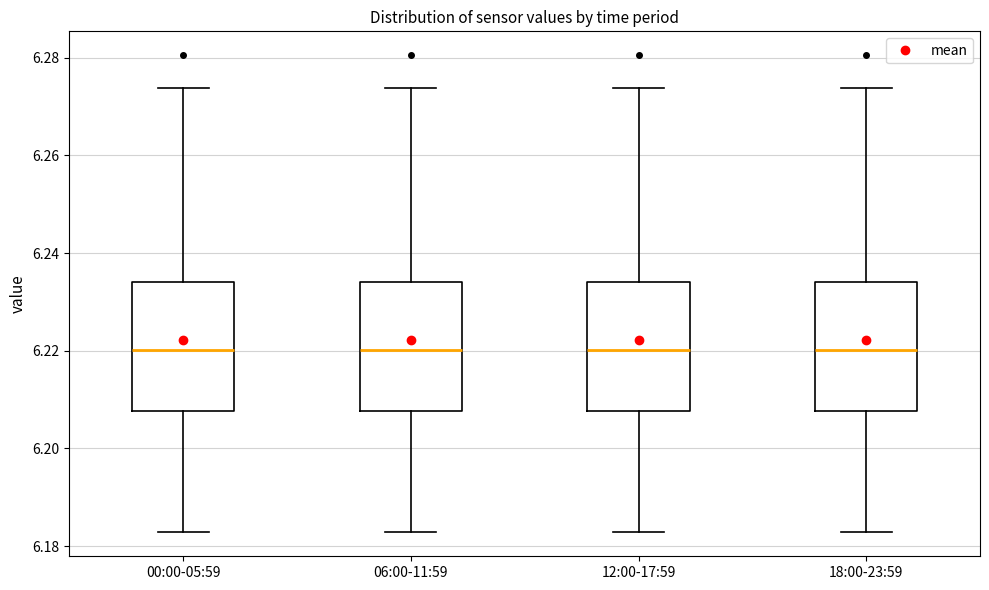

Reading left to right, read every box against the y-axis: the position of its median line, the range the box covers, and the ends of its whiskers. The values are not printed on the chart, so give them approximately, as read against the axis.

00:00-05:59: median 6.220, box 6.208 to 6.234, whiskers 6.182 to 6.274
06:00-11:59: median 6.220, box 6.208 to 6.234, whiskers 6.182 to 6.274
12:00-17:59: median 6.220, box 6.208 to 6.234, whiskers 6.182 to 6.274
18:00-23:59: median 6.220, box 6.208 to 6.234, whiskers 6.182 to 6.274